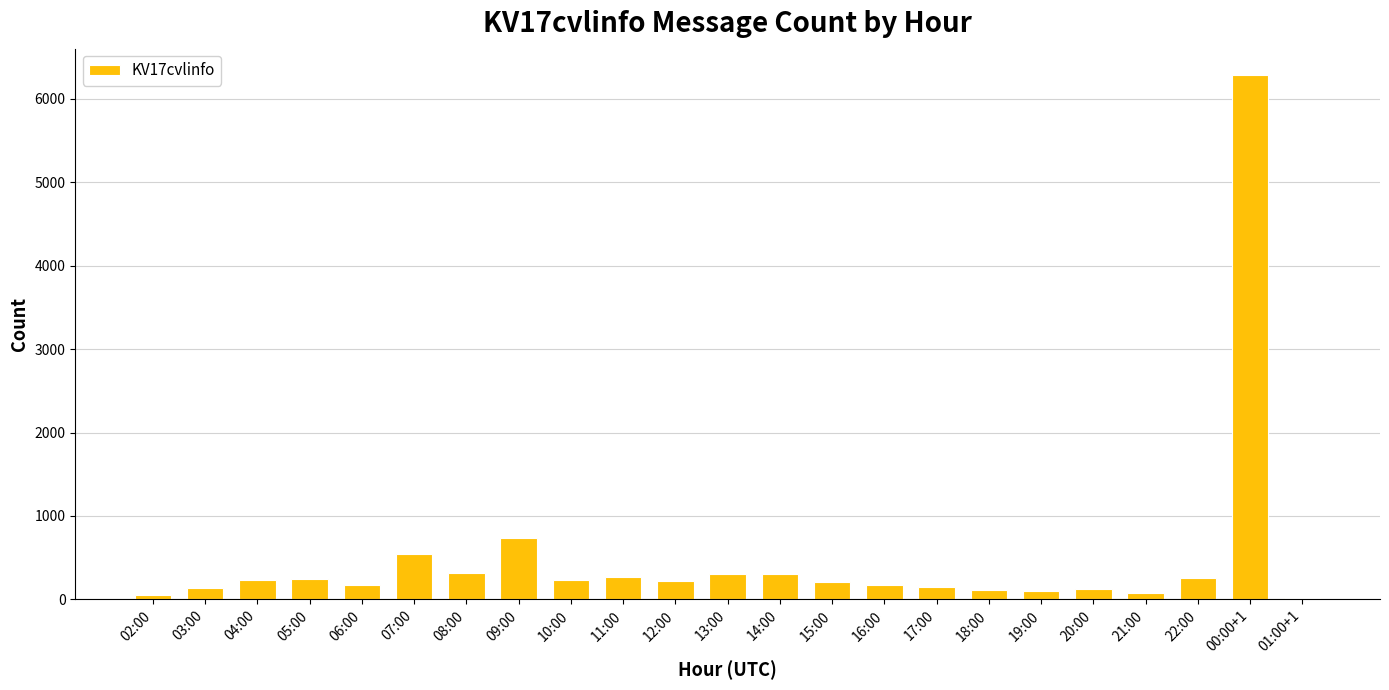

Where is the data nearest to the value 3151?

09:00